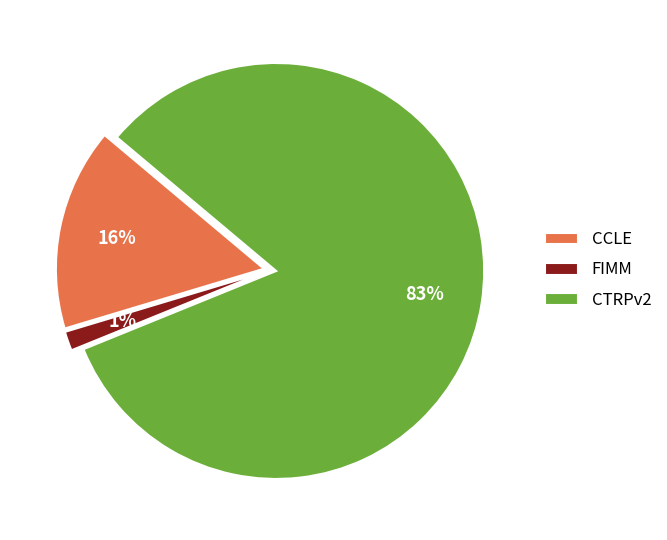

Which slice is the smallest?

FIMM